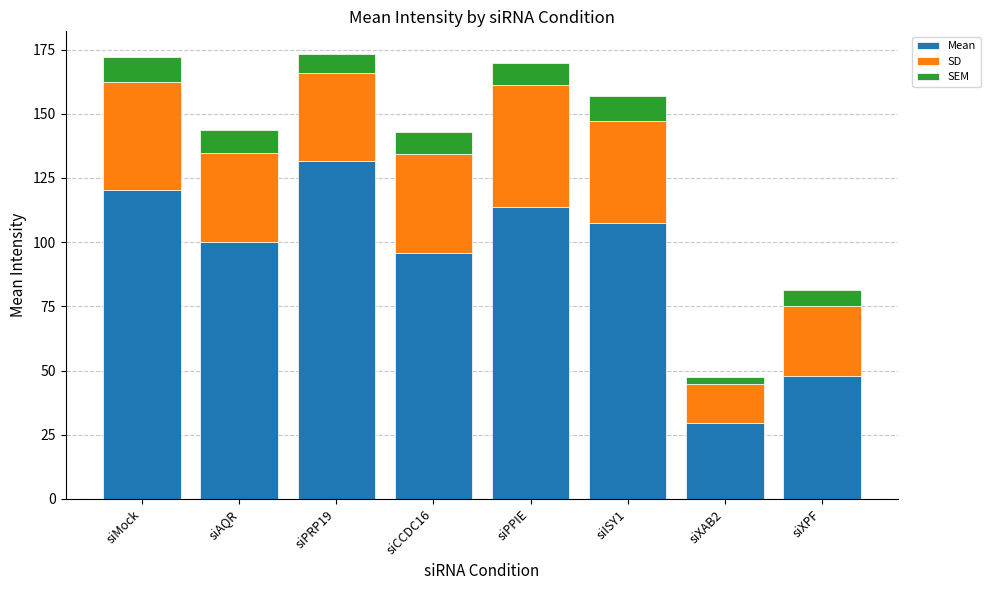

What is the sum of all Mean values?

745.8